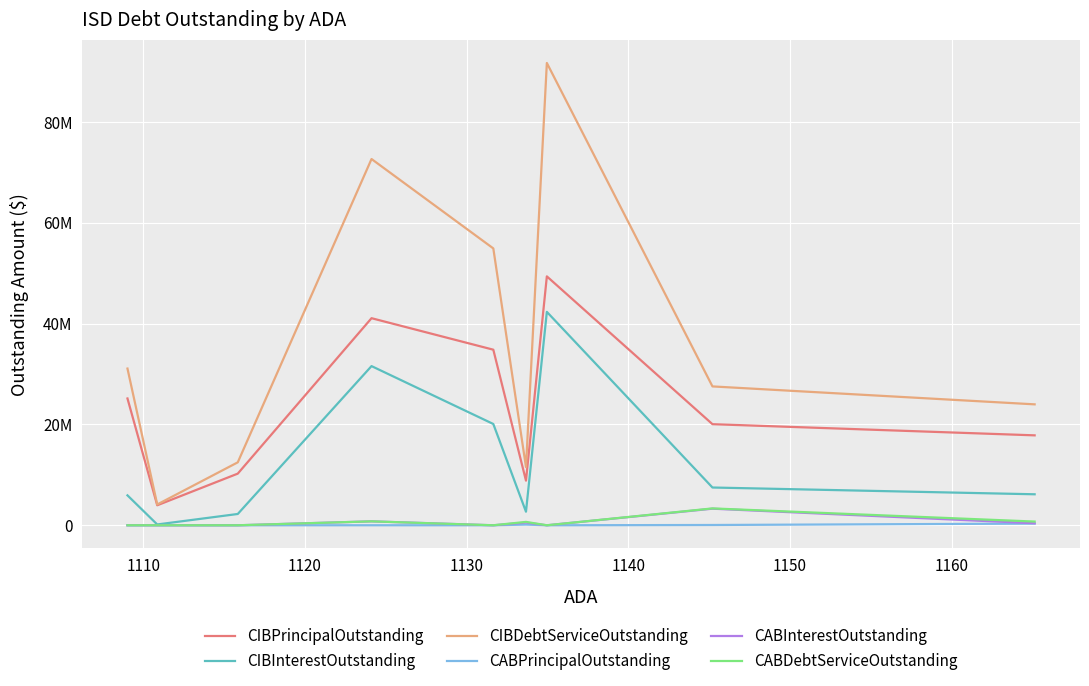

What is the maximum value for CABPrincipalOutstanding?

334880.7